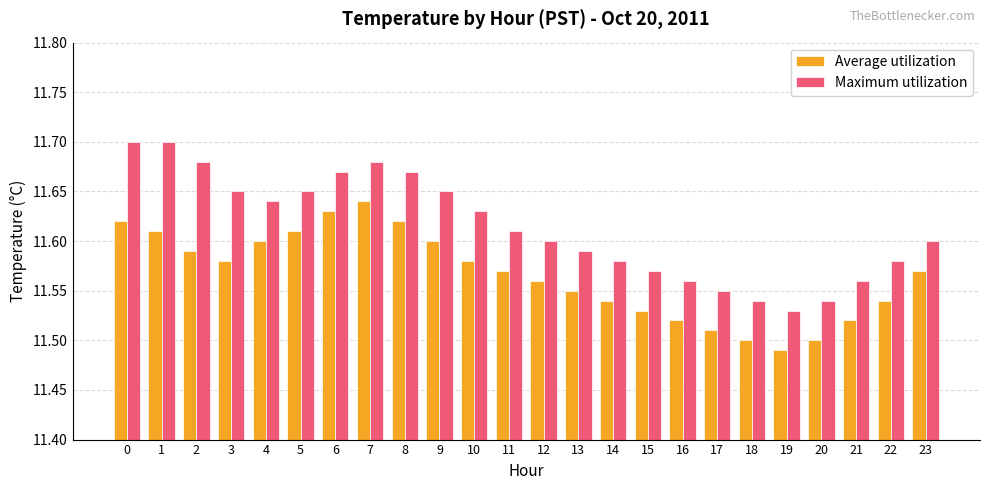

List the series in order of their overall mean, highest first.

Maximum utilization, Average utilization